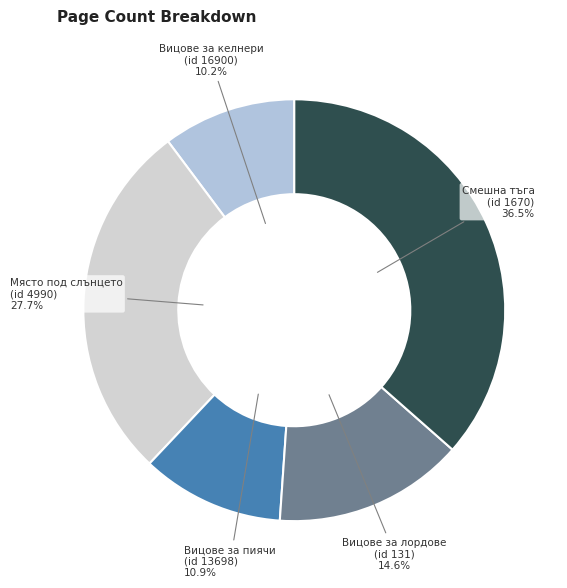

Which category has the biggest portion of the pie?

Смешна тъга (id 1670)